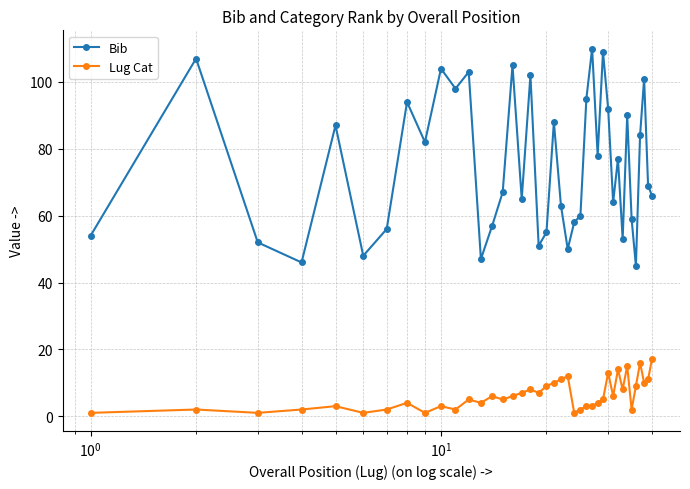

True or false: Bib has more than 0 points higher than both neighbors.

True